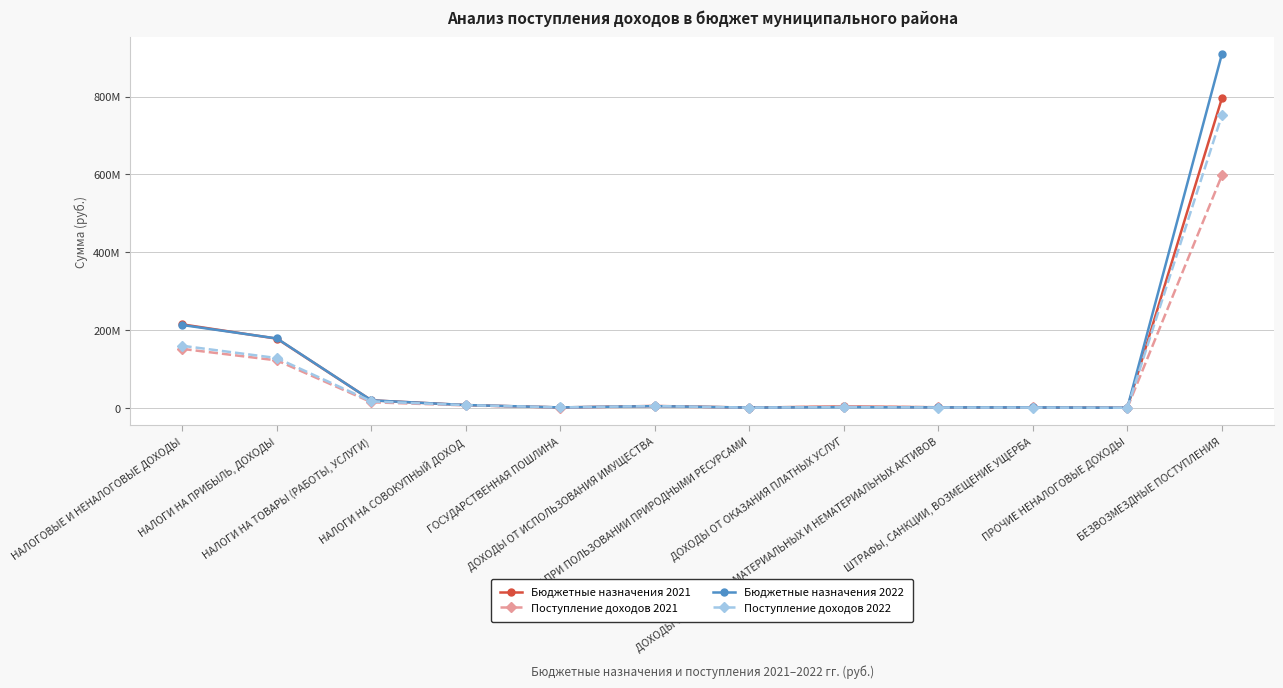

List the labels in order of Поступление доходов 2022 value, largest first.

БЕЗВОЗМЕЗДНЫЕ ПОСТУПЛЕНИЯ, НАЛОГОВЫЕ И НЕНАЛОГОВЫЕ ДОХОДЫ, НАЛОГИ НА ПРИБЫЛЬ, ДОХОДЫ, НАЛОГИ НА ТОВАРЫ (РАБОТЫ, УСЛУГИ), НАЛОГИ НА СОВОКУПНЫЙ ДОХОД, ДОХОДЫ ОТ ИСПОЛЬЗОВАНИЯ ИМУЩЕСТВА, ДОХОДЫ ОТ ОКАЗАНИЯ ПЛАТНЫХ УСЛУГ, ГОСУДАРСТВЕННАЯ ПОШЛИНА, ДОХОДЫ ОТ ПРОДАЖИ МАТЕРИАЛЬНЫХ И НЕМАТЕРИАЛЬНЫХ АКТИВОВ, ШТРАФЫ, САНКЦИИ, ВОЗМЕЩЕНИЕ УЩЕРБА, ПЛАТЕЖИ ПРИ ПОЛЬЗОВАНИИ ПРИРОДНЫМИ РЕСУРСАМИ, ПРОЧИЕ НЕНАЛОГОВЫЕ ДОХОДЫ